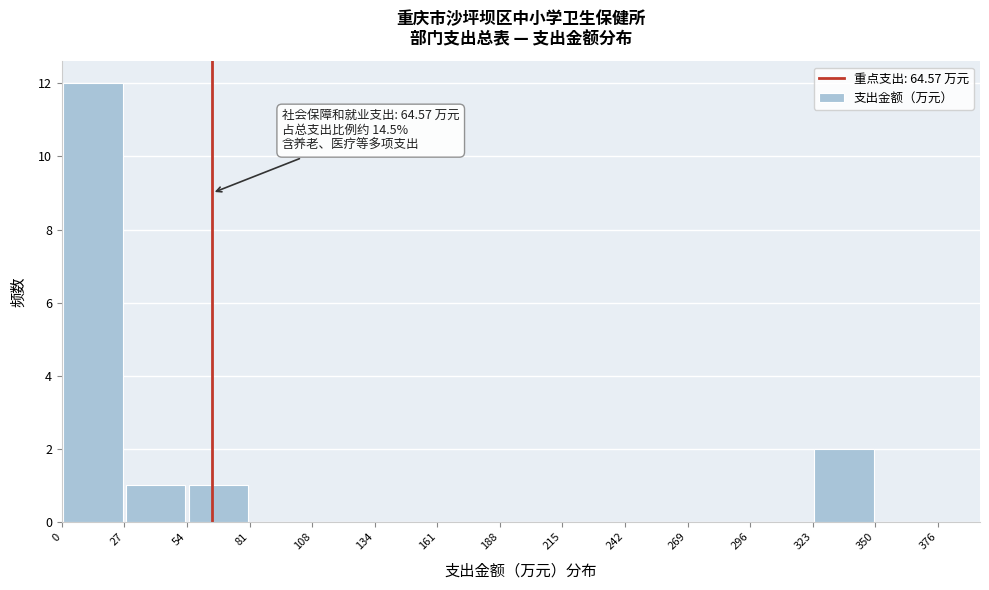

Which range on the x-axis has the tallest bar?

0 to 27